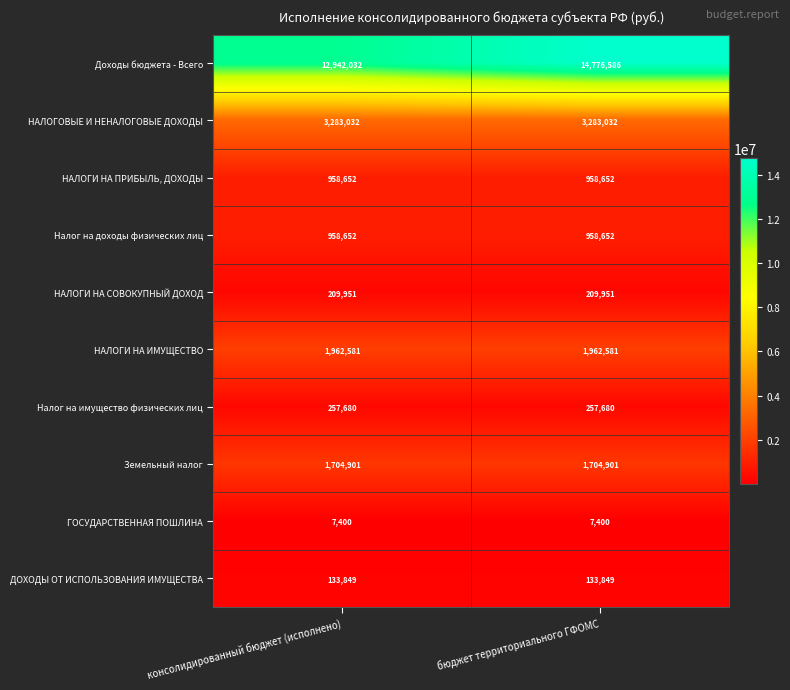

What is the maximum value shown in the chart?

14776586